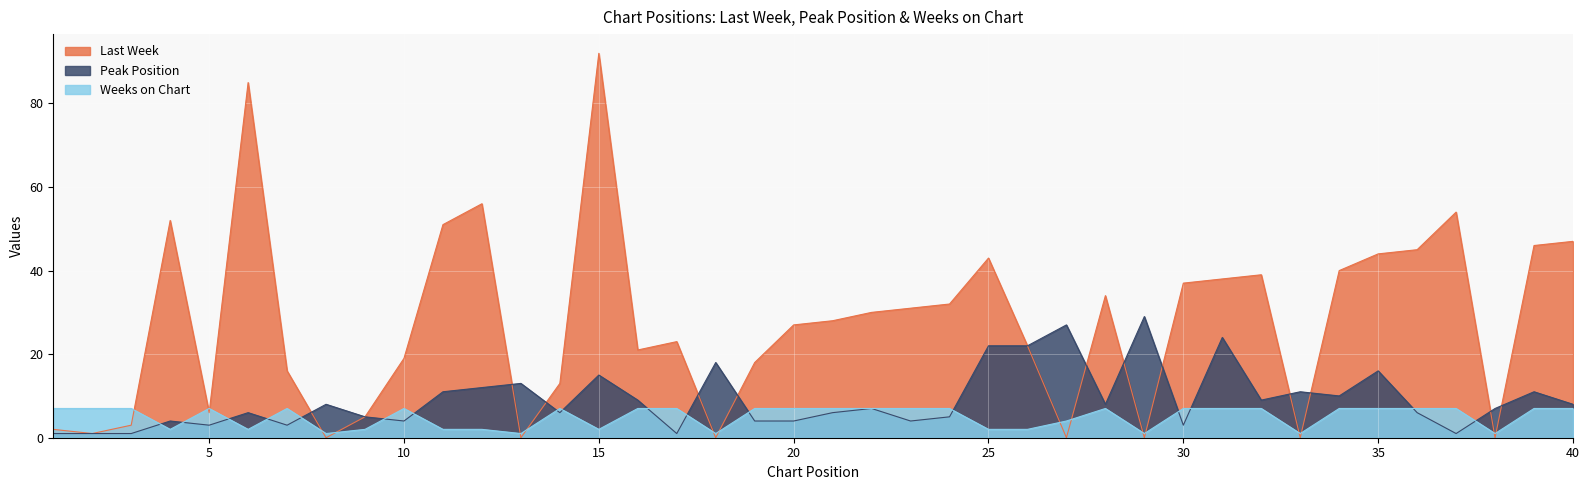

At which category is the sum across all series the highest?

15